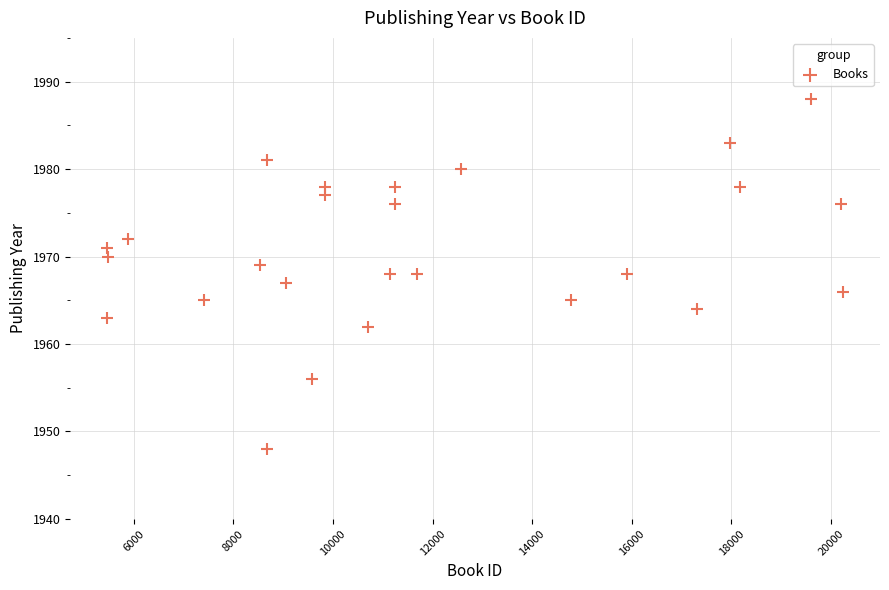

What is the range of X values (max minus min)?

14784